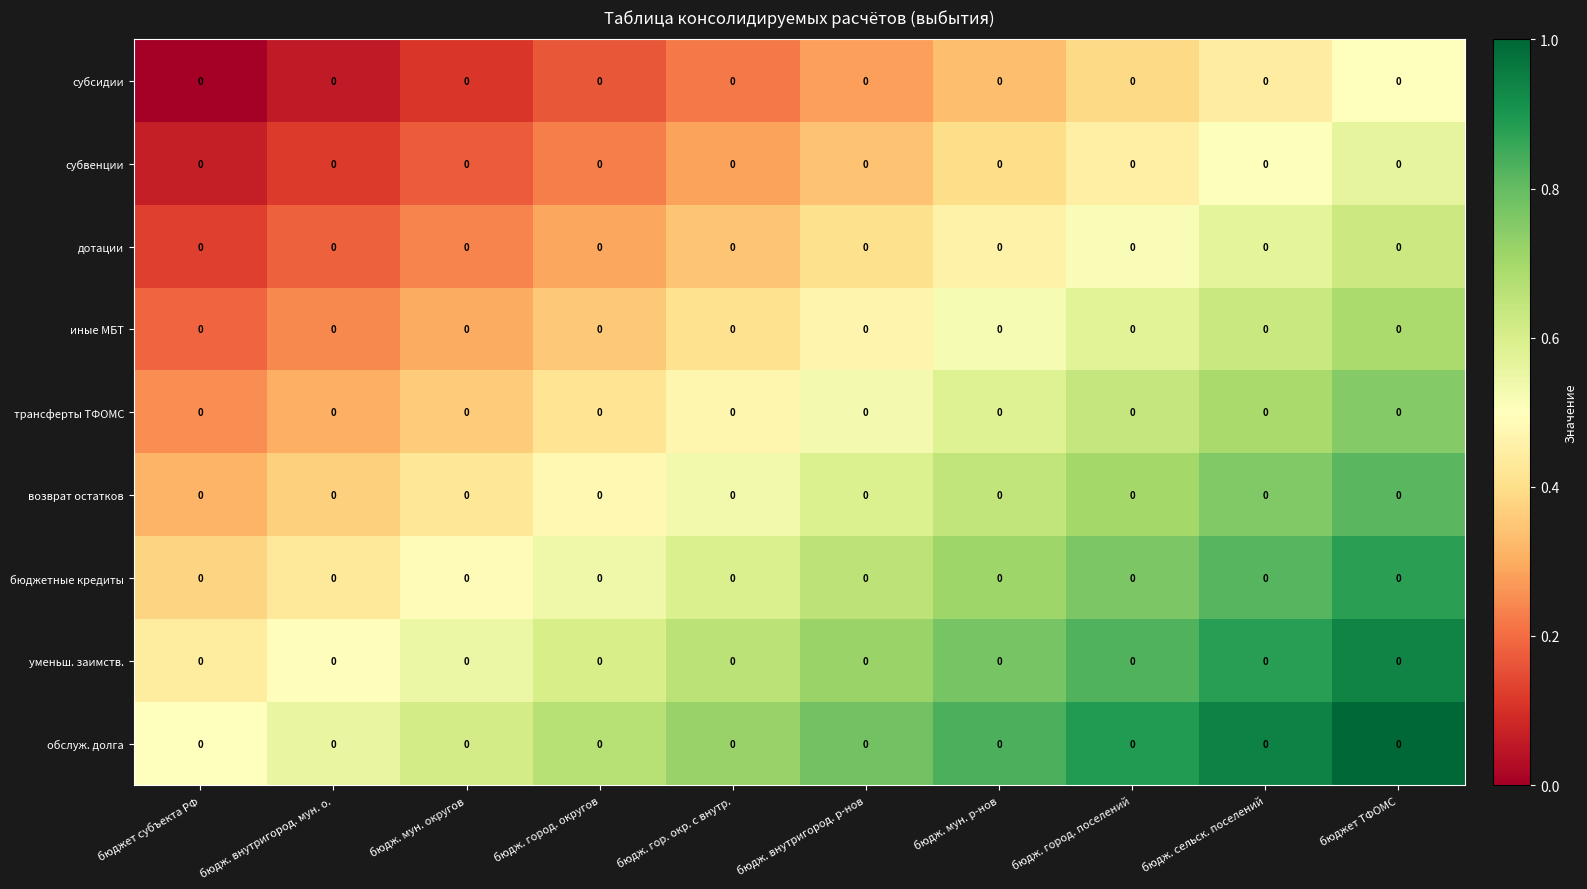

What is the sum of the трансферты ТФОМС values at бюдж. город. поселений and бюдж. мун. р-нов?

1.2